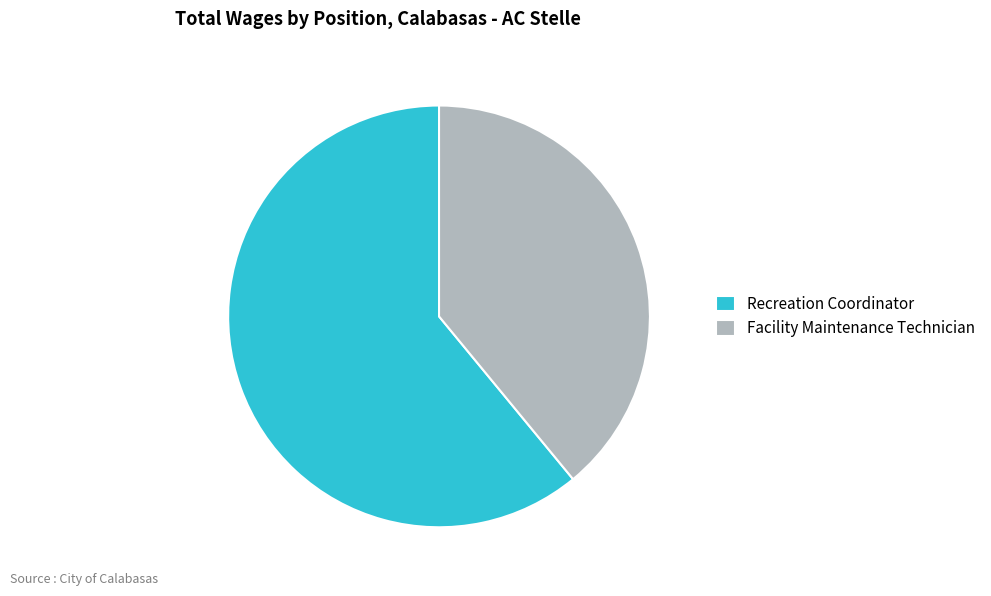

True or false: Recreation Coordinator accounts for 53% of the total.

False